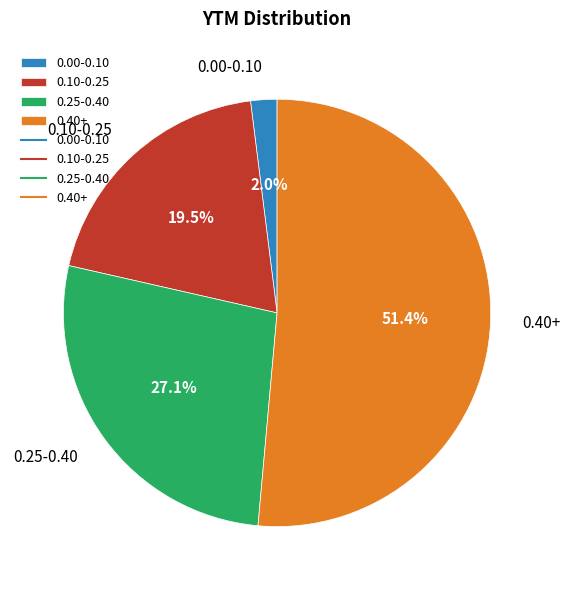

Rank the categories by value from highest to lowest.

0.40+, 0.25-0.40, 0.10-0.25, 0.00-0.10